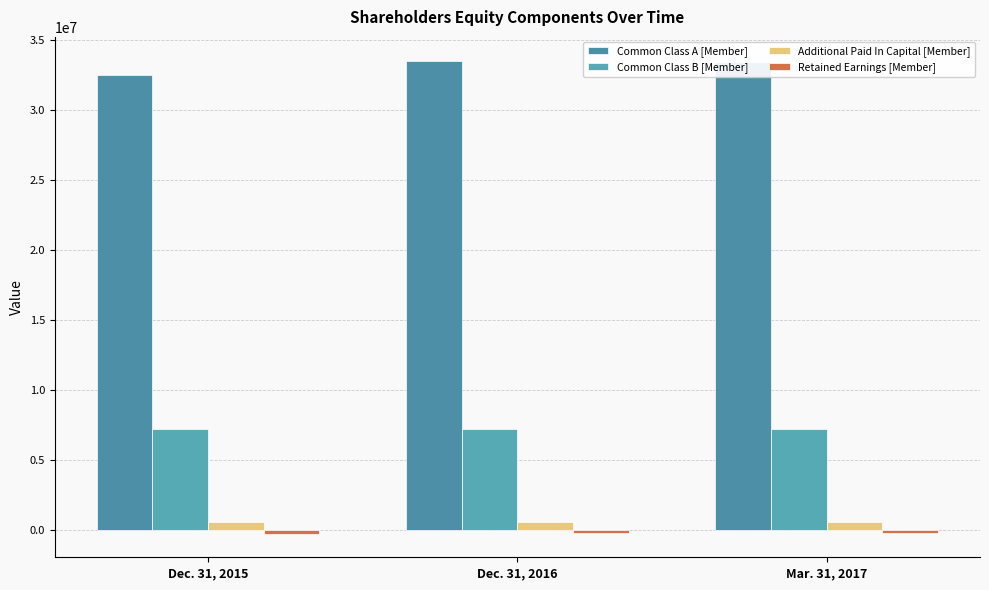

At which label is Retained Earnings [Member] closest to -231668?

Mar. 31, 2017